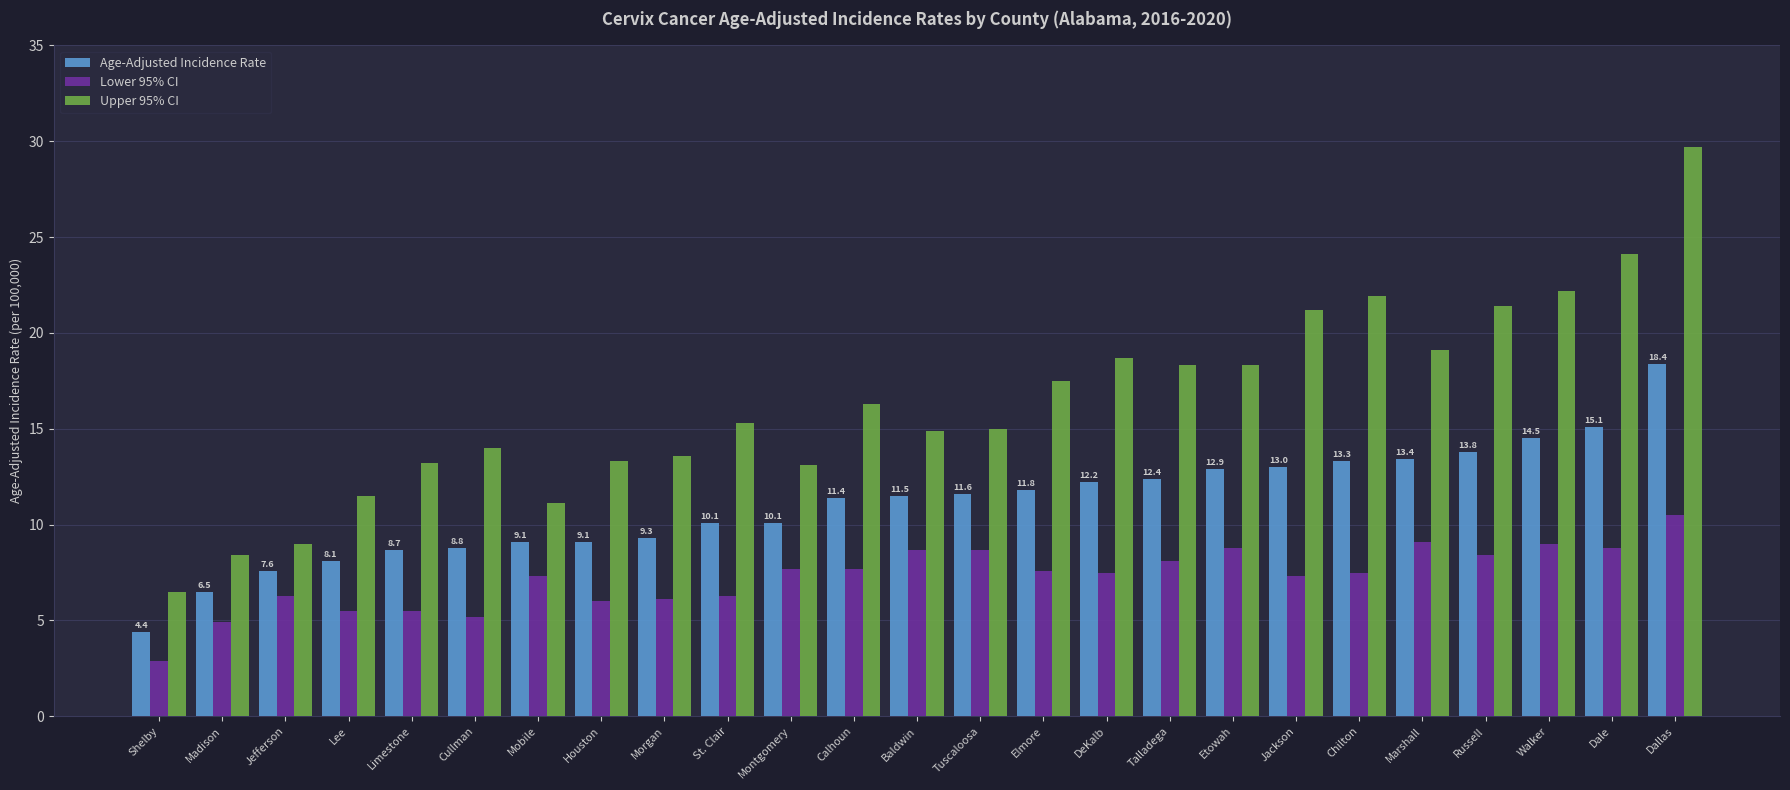

What is the average value of the Age-Adjusted Incidence Rate series?

11.1